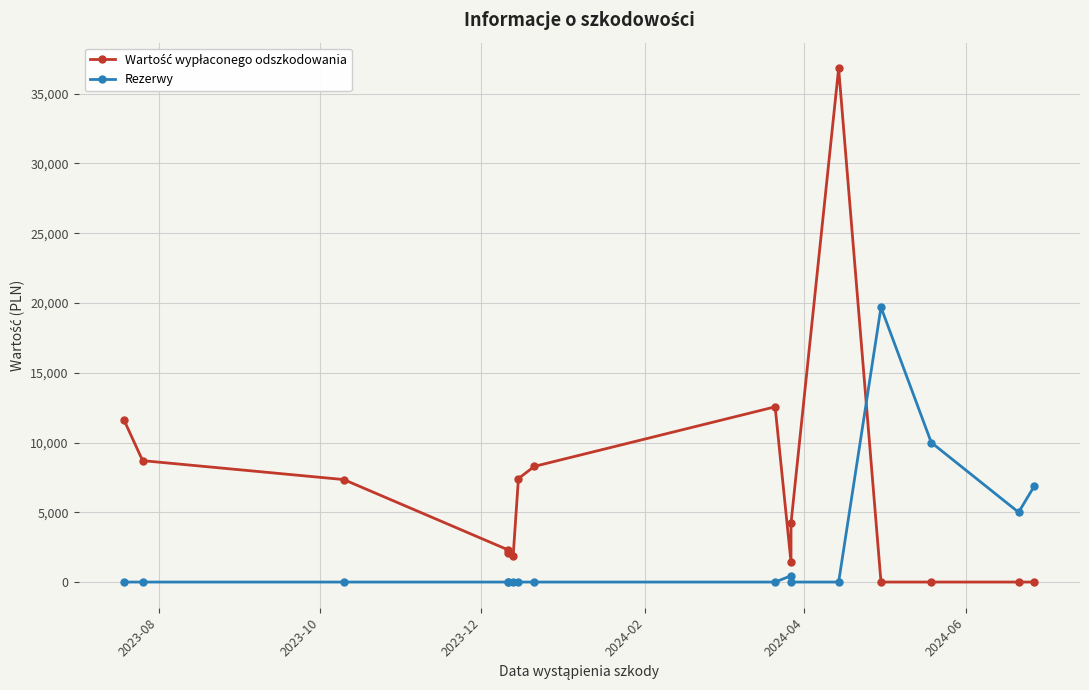

List the series in order of their peak value, highest first.

Wartość wypłaconego odszkodowania, Rezerwy